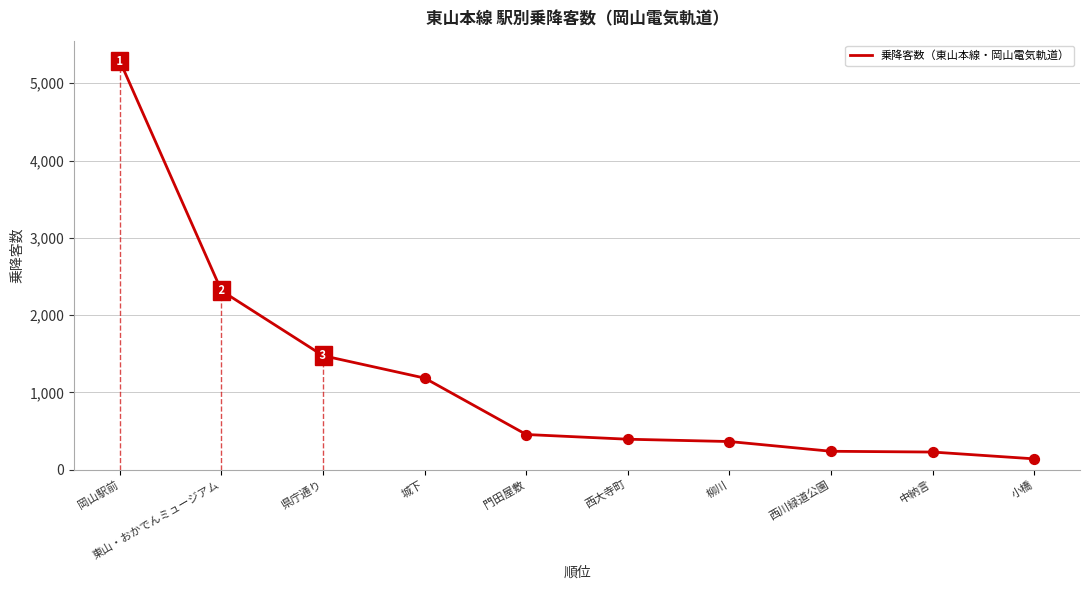

What is the change in value from 岡山駅前 to 西川緑道公園?

-5049